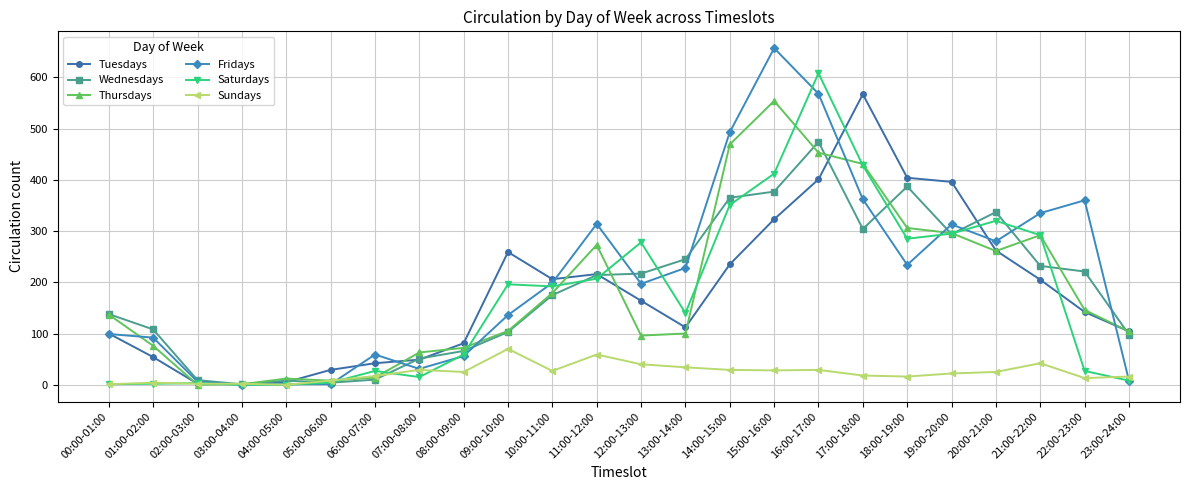

The value of Thursdays at 21:00-22:00 is 414. True or false?

False